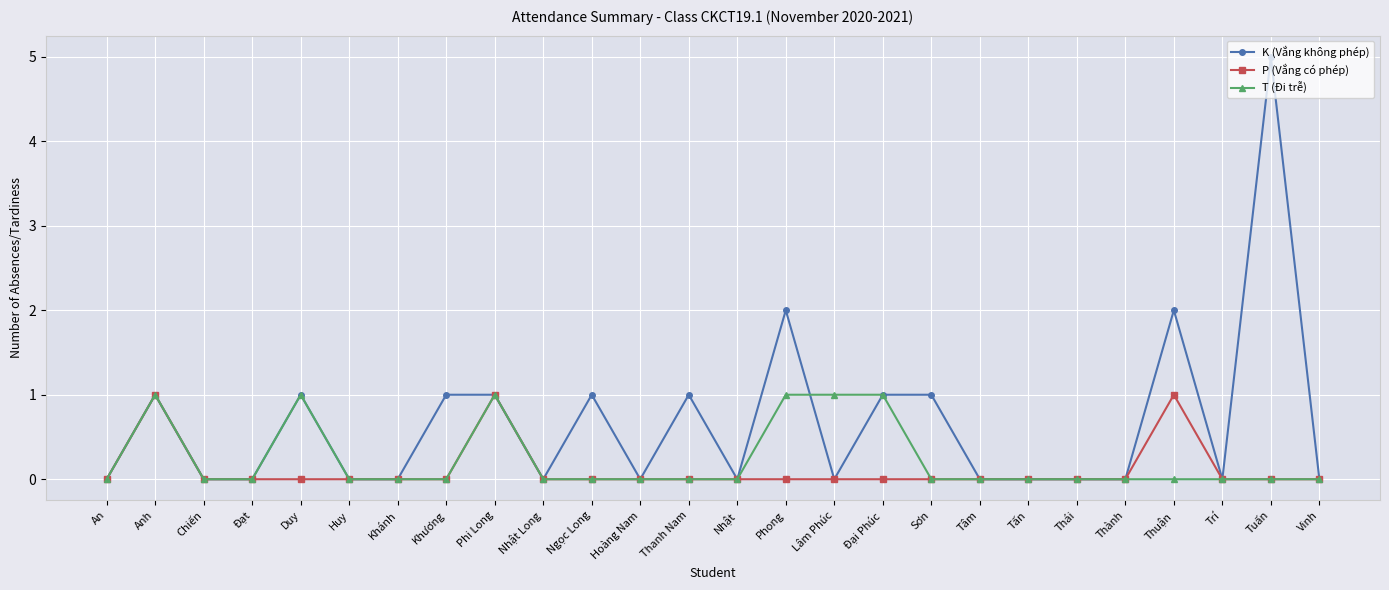

The value of P (Vắng có phép) at An is 0. True or false?

True